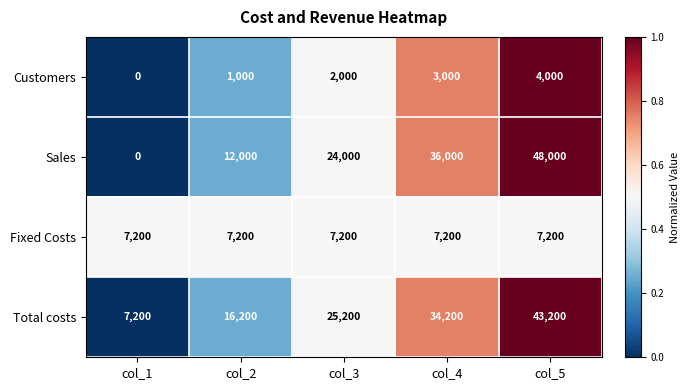

Count the Sales values in the range 12000 to 36000.

3